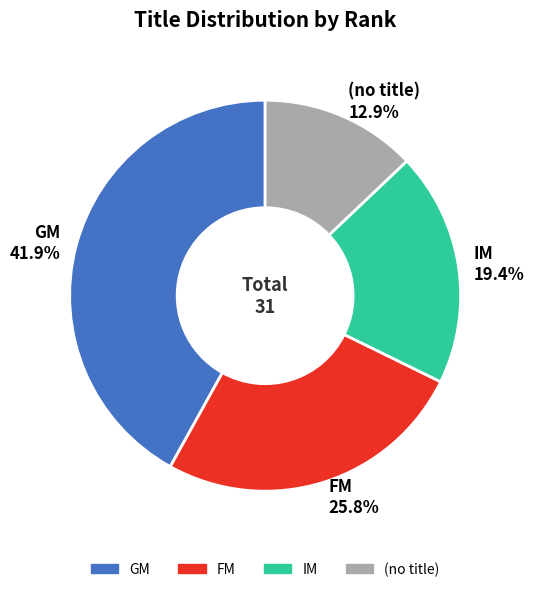

How many slices are in this pie chart?

4